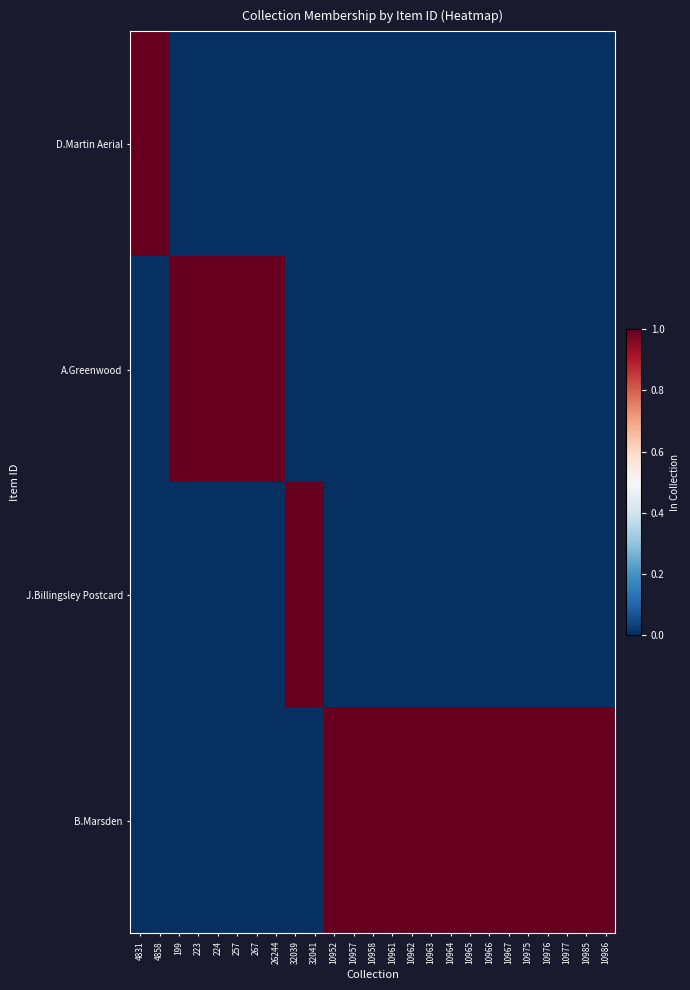

Reading right to left, transcribe all the data shown in this chart.

D.Martin Aerial: 10986=0	10985=0	10977=0	10976=0	10975=0	10967=0	10966=0	10965=0	10964=0	10963=0	10962=0	10961=0	10958=0	10957=0	10952=0	32041=0	32039=0	26244=0	267=0	257=0	224=0	223=0	199=0	4858=1	4831=1
A.Greenwood: 10986=0	10985=0	10977=0	10976=0	10975=0	10967=0	10966=0	10965=0	10964=0	10963=0	10962=0	10961=0	10958=0	10957=0	10952=0	32041=0	32039=0	26244=1	267=1	257=1	224=1	223=1	199=1	4858=0	4831=0
J.Billingsley Postcard: 10986=0	10985=0	10977=0	10976=0	10975=0	10967=0	10966=0	10965=0	10964=0	10963=0	10962=0	10961=0	10958=0	10957=0	10952=0	32041=1	32039=1	26244=0	267=0	257=0	224=0	223=0	199=0	4858=0	4831=0
B.Marsden: 10986=1	10985=1	10977=1	10976=1	10975=1	10967=1	10966=1	10965=1	10964=1	10963=1	10962=1	10961=1	10958=1	10957=1	10952=1	32041=0	32039=0	26244=0	267=0	257=0	224=0	223=0	199=0	4858=0	4831=0